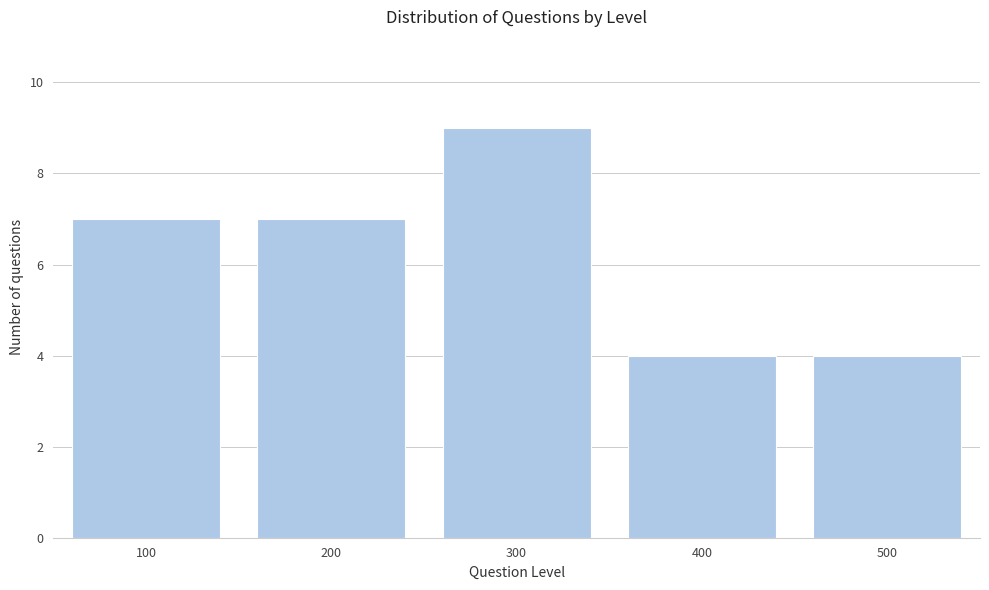

Reading left to right, list all the values displayed in this chart.

100=7	200=7	300=9	400=4	500=4